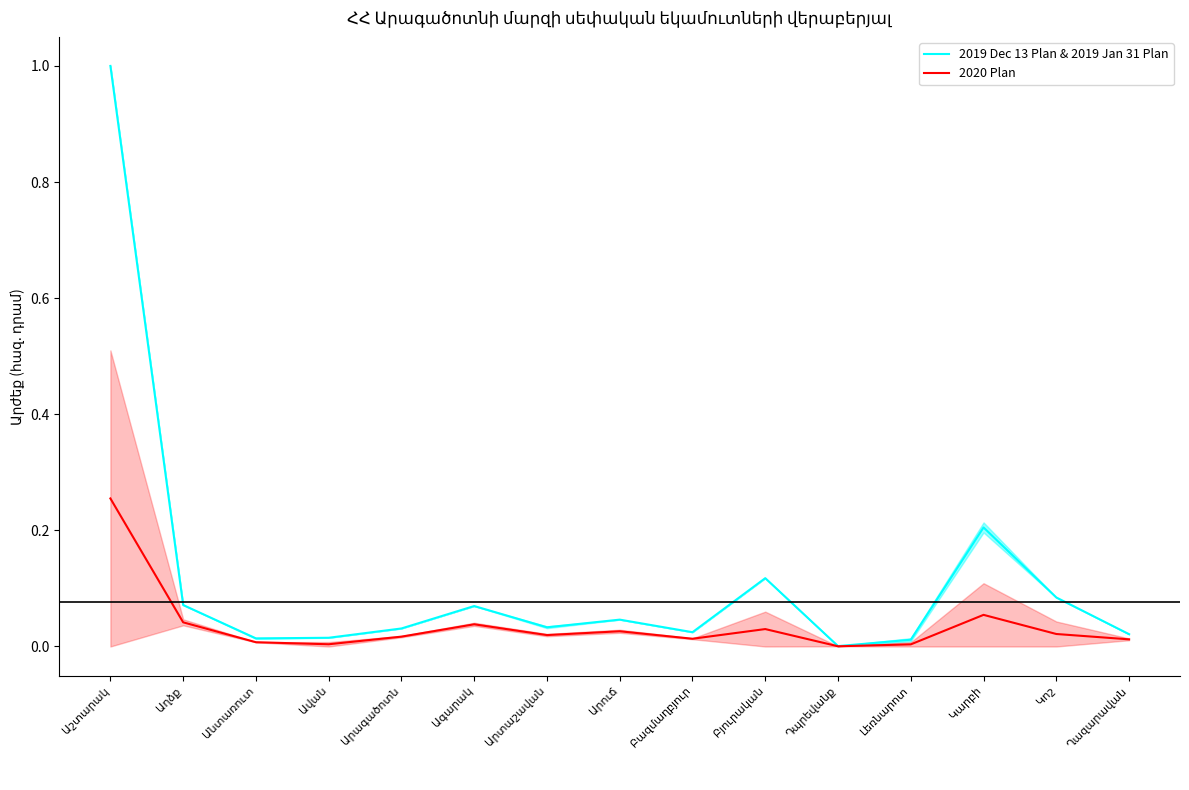

At how many categories does at least one series exceed 0?

15